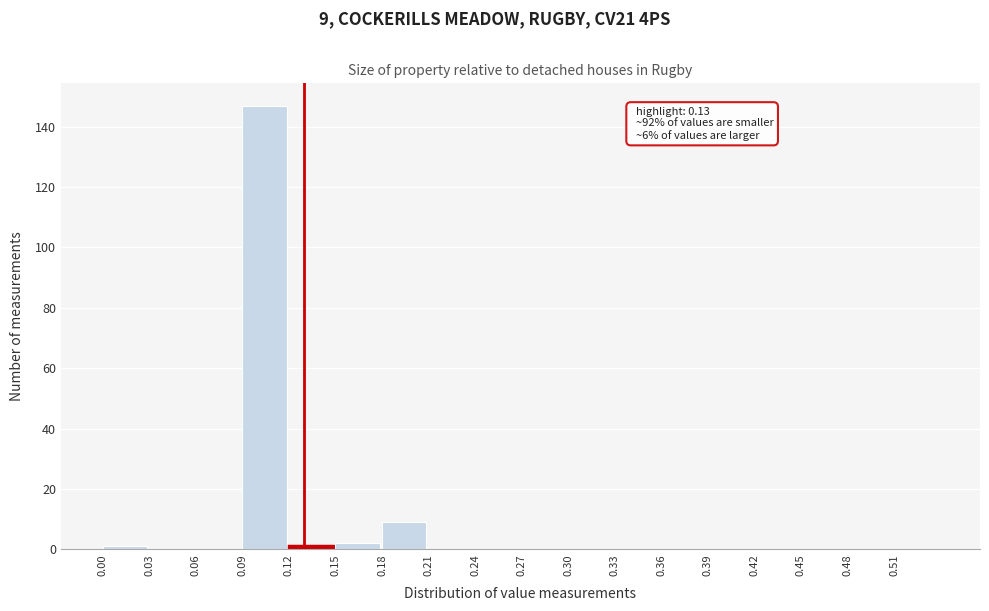

Which range on the x-axis has the tallest bar?

0.09 to 0.12